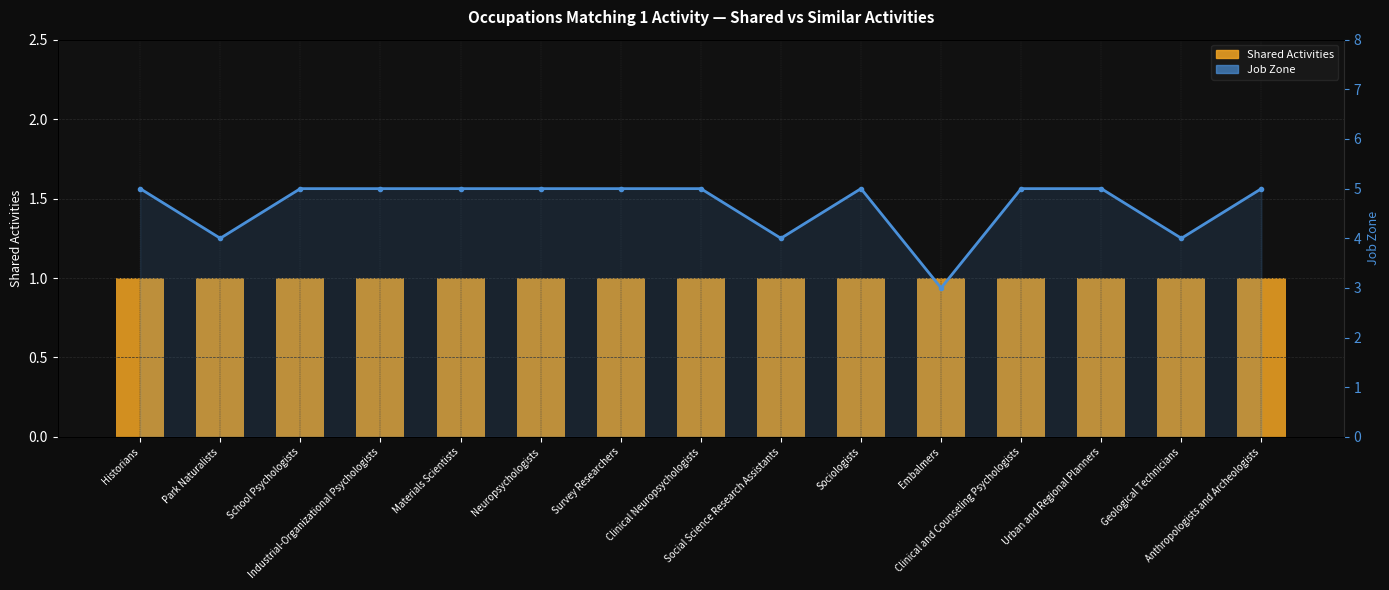

Rank the series by their maximum value, from lowest to highest.

Shared Activities, Job Zone